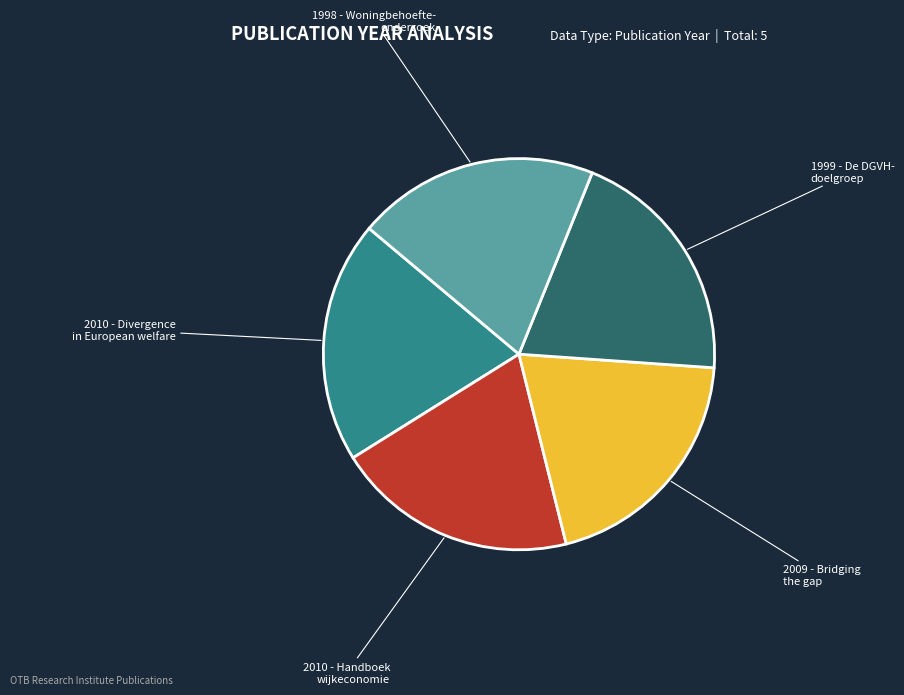

Is there a majority slice in this chart?

No